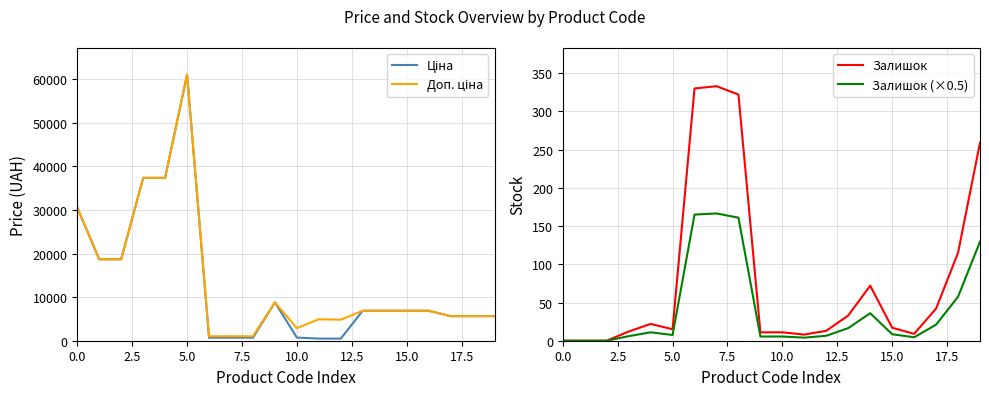

Is it true that Залишок equals 17.0 at 15.0?

True